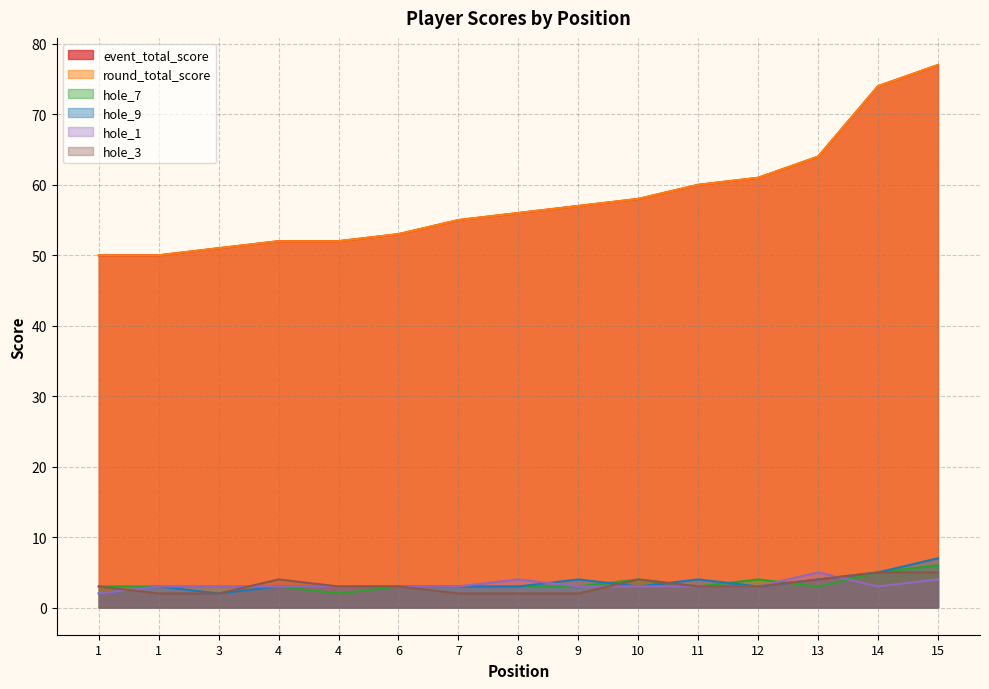

What is the maximum value for hole_1?

5